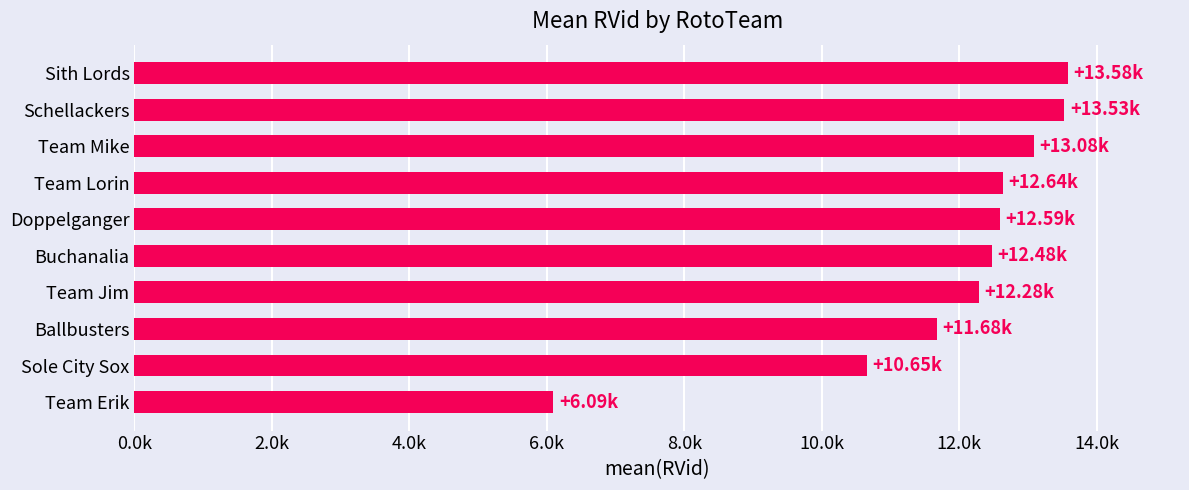

What is the difference between the maximum and second lowest values?

2931